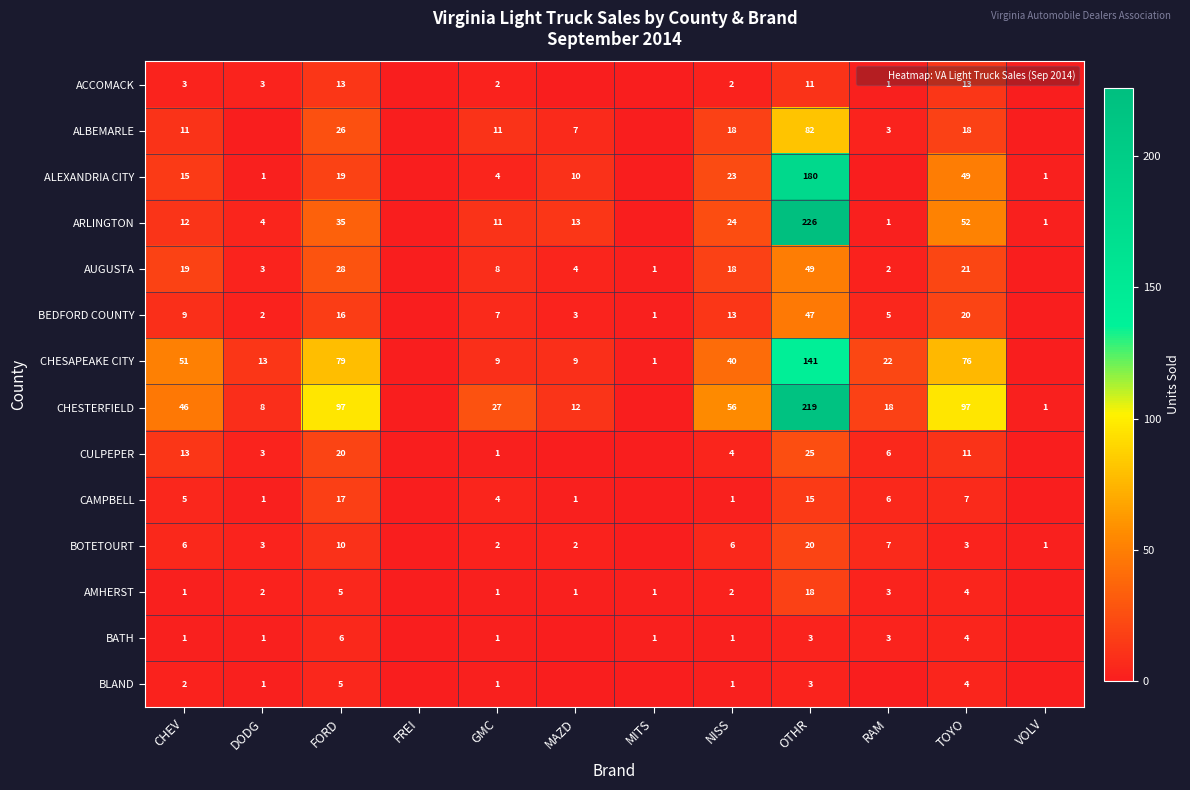

Which has a higher value, FORD or VOLV?

FORD